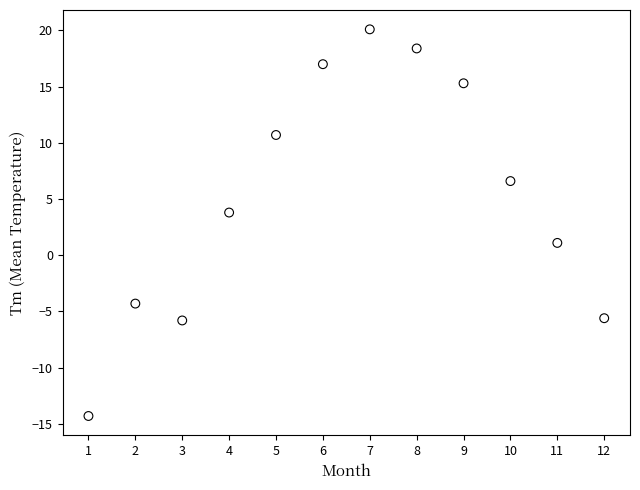

What is the range of Y values (max minus min)?

34.4